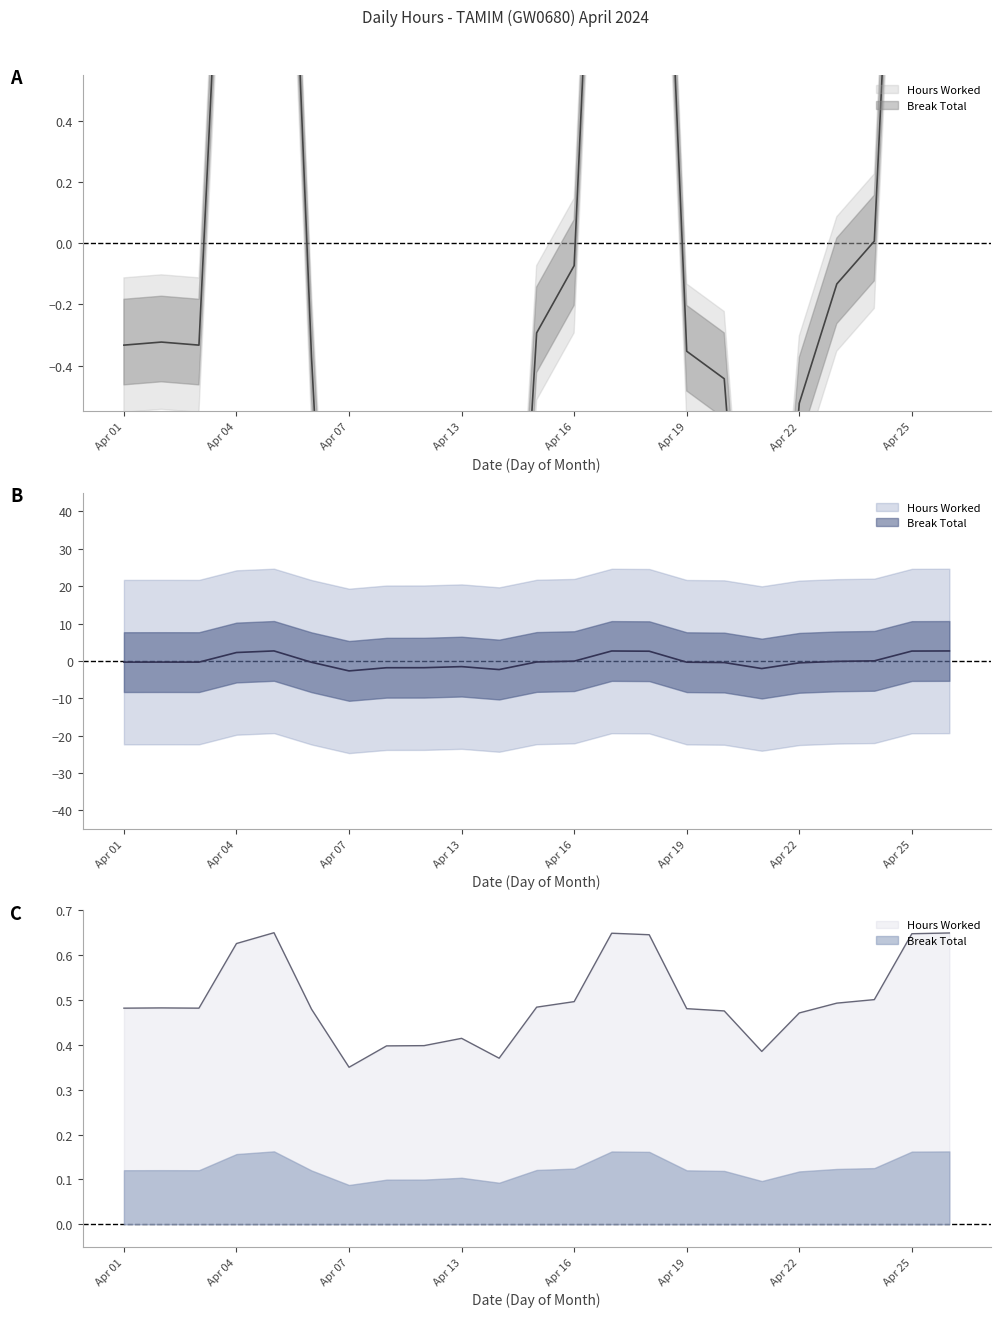

The chart shows a value of 0.7 at 18. True or false?

False